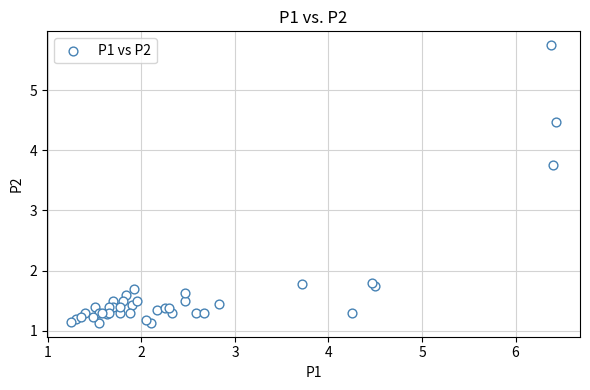

What Y value in the scatter plot is closest to 3?

3.8